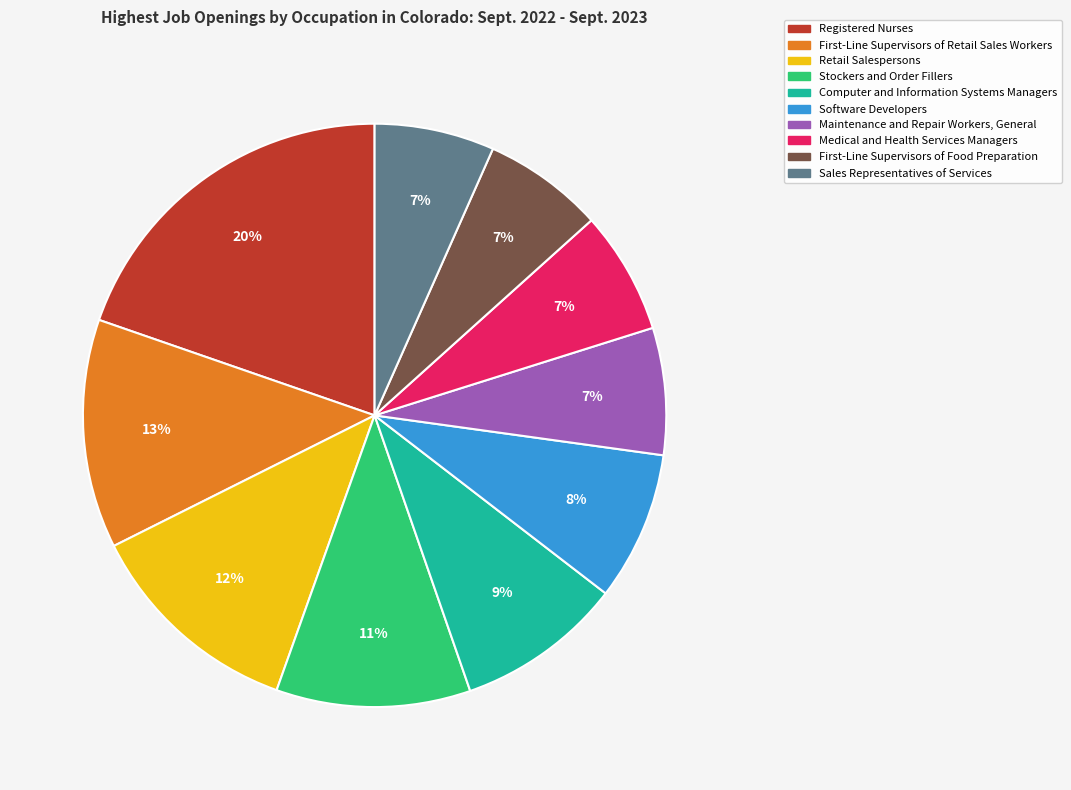

How many segments does this pie chart have?

10